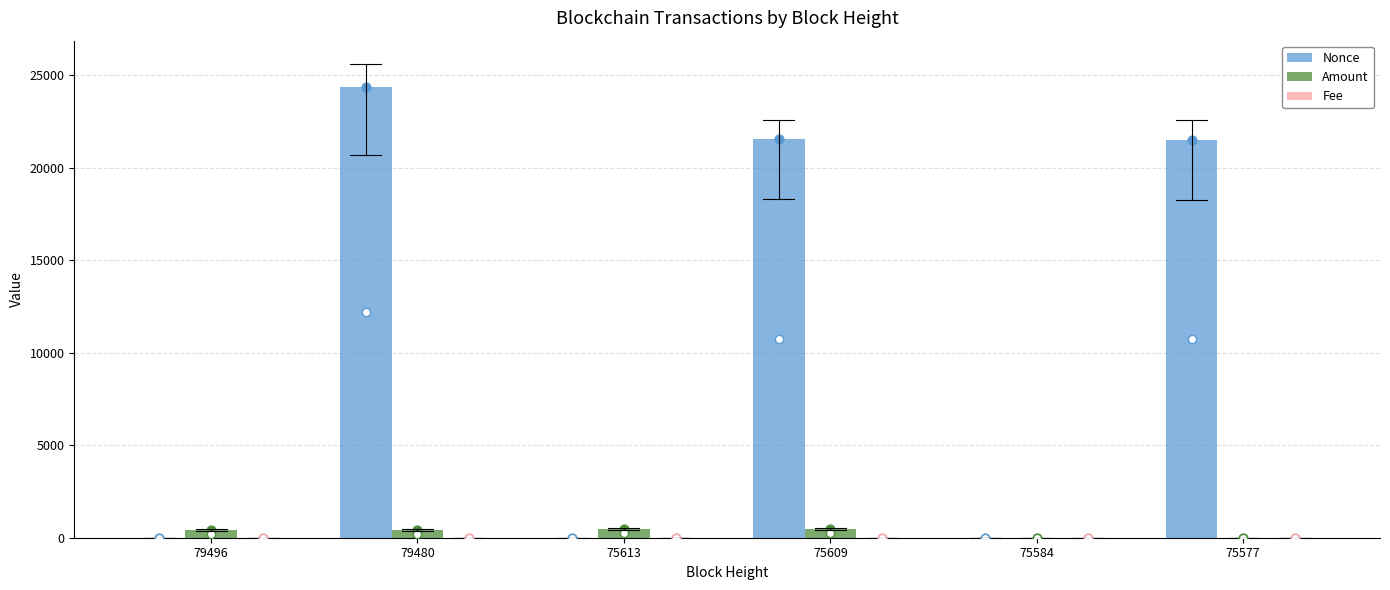

What is the total value across all series at 79480?

24813.0